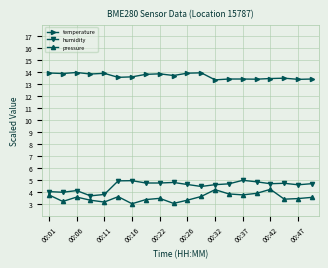

Which series has the largest total across all categories?

temperature